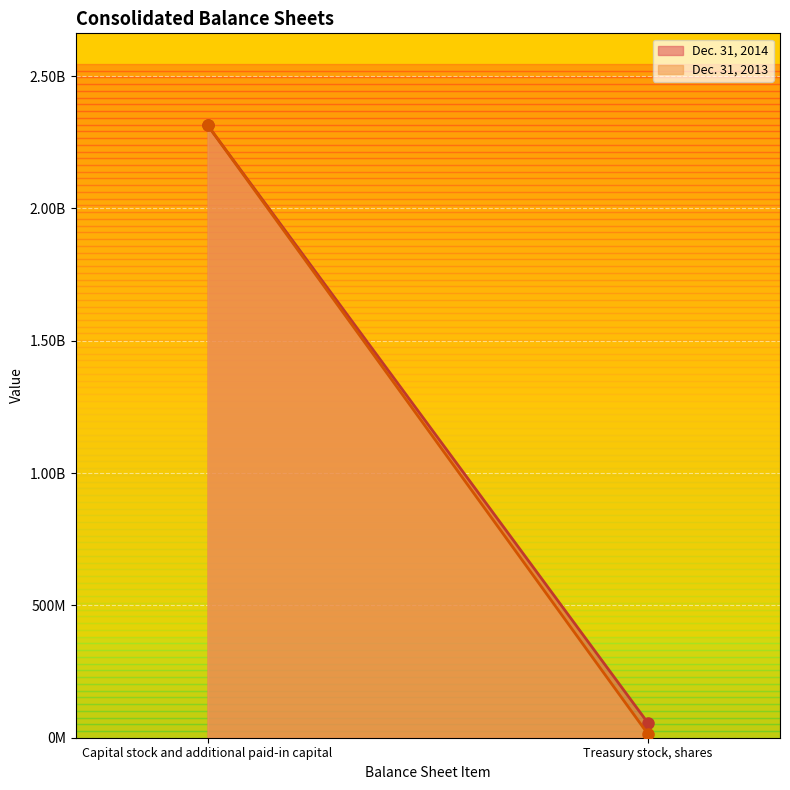

Is it true that Dec. 31, 2013 equals 572248732 at Capital stock and additional paid-in capital?

False